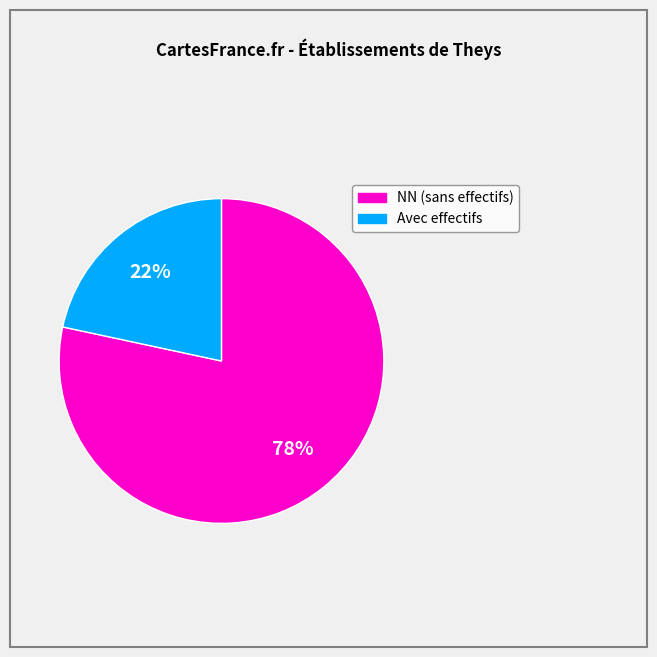

Does any single category account for the majority?

Yes